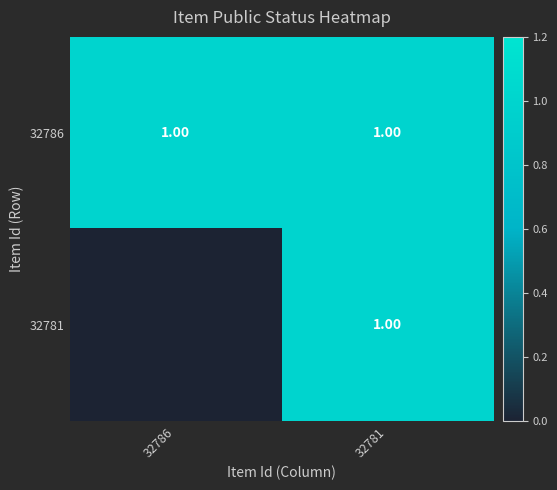

How many series are shown in this chart?

2